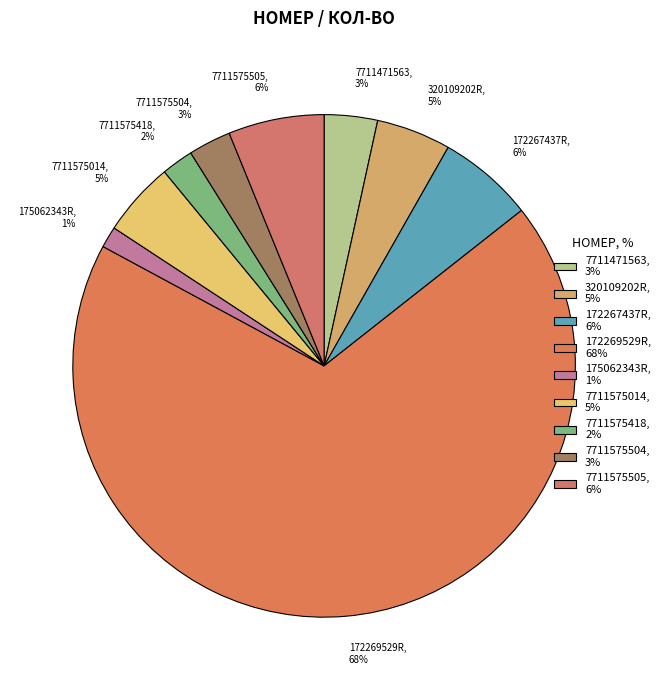

Does any single category account for the majority?

Yes